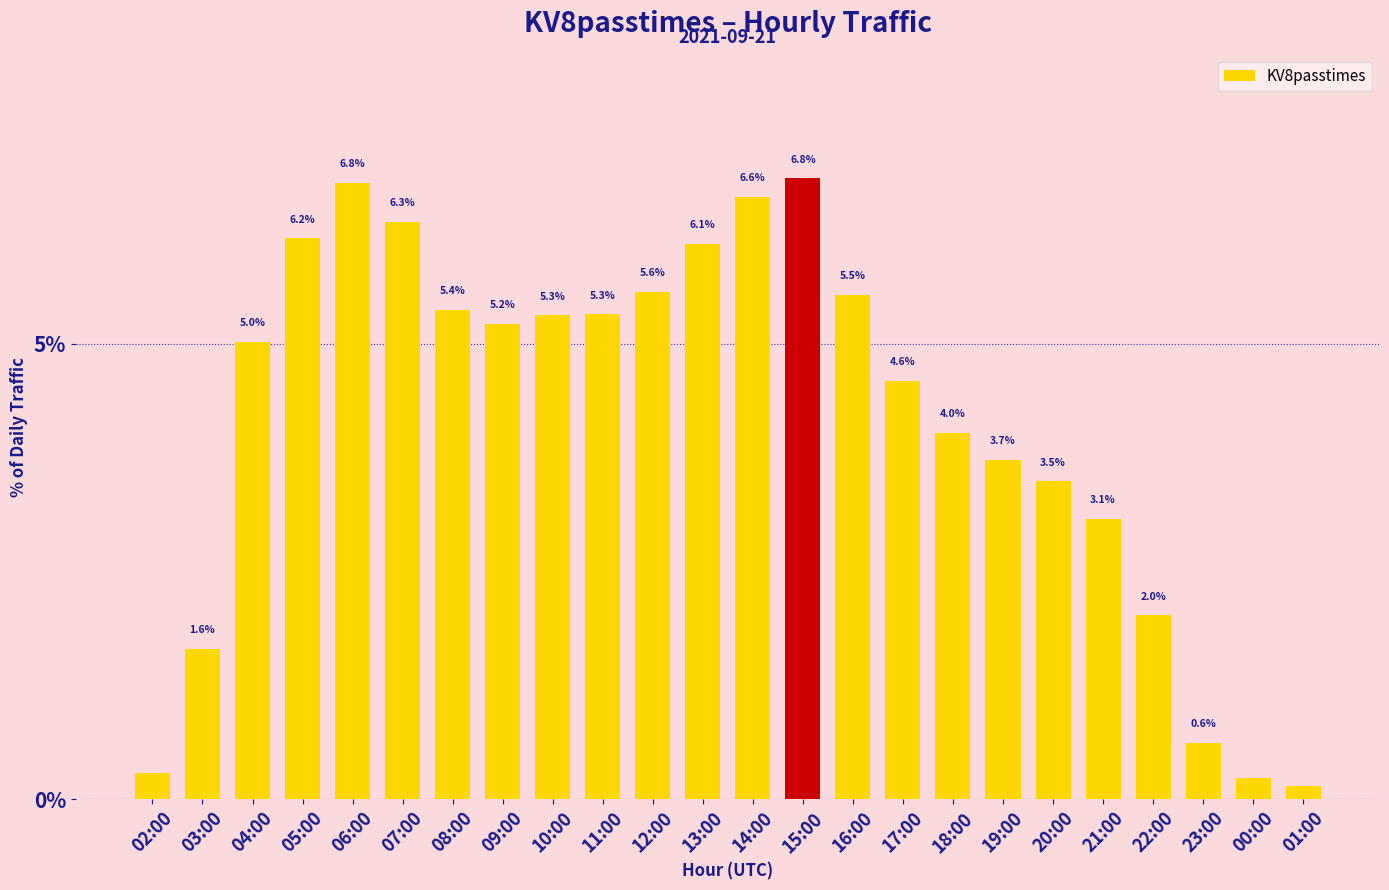

What is the average value?

4.2